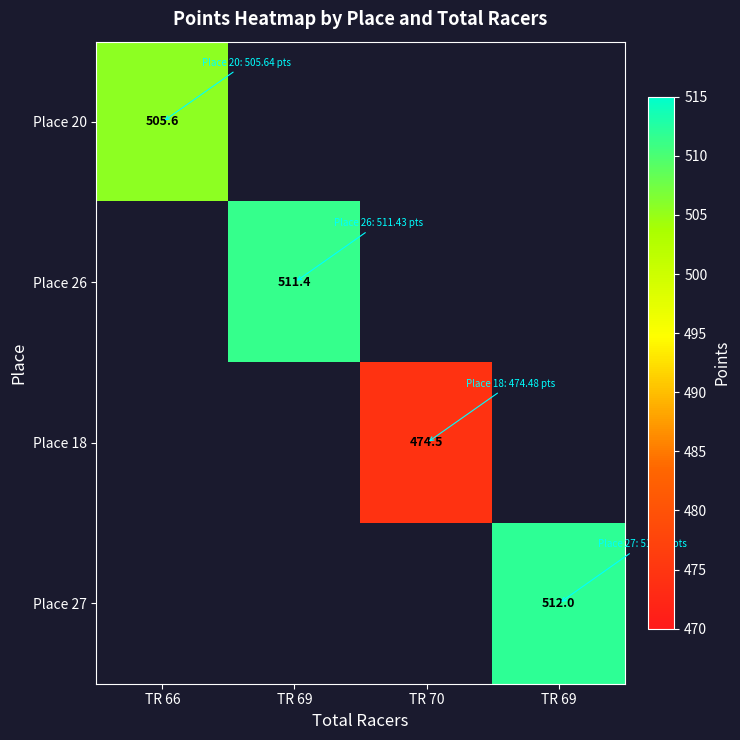

What is the smallest value displayed?

474.5